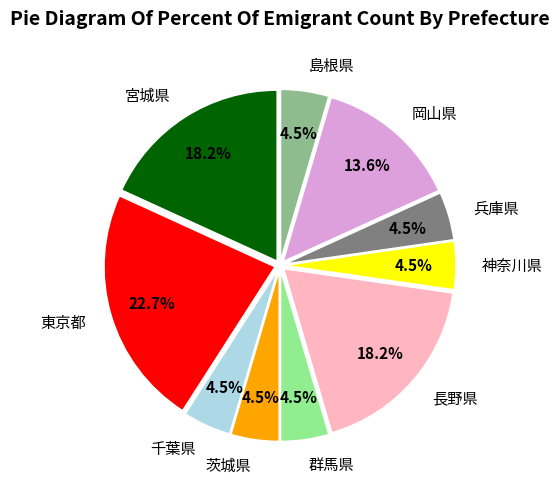

What portion of the pie excludes 神奈川県?

95.5%